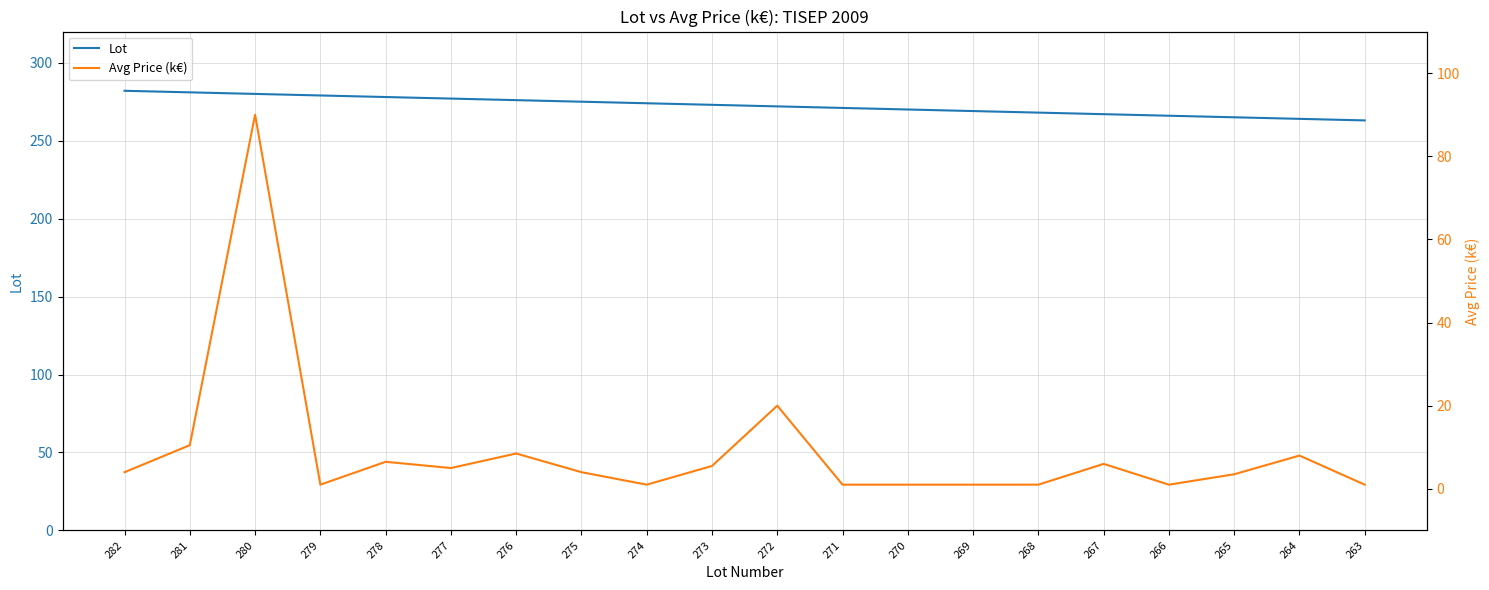

How many data points does each series have?

20